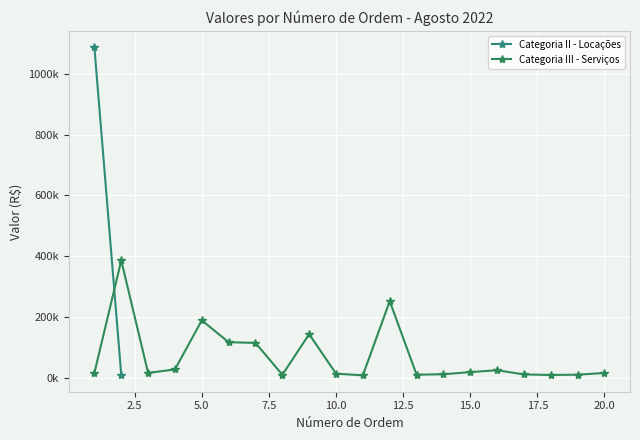

Does the chart display data point markers on the line(s)?

Yes